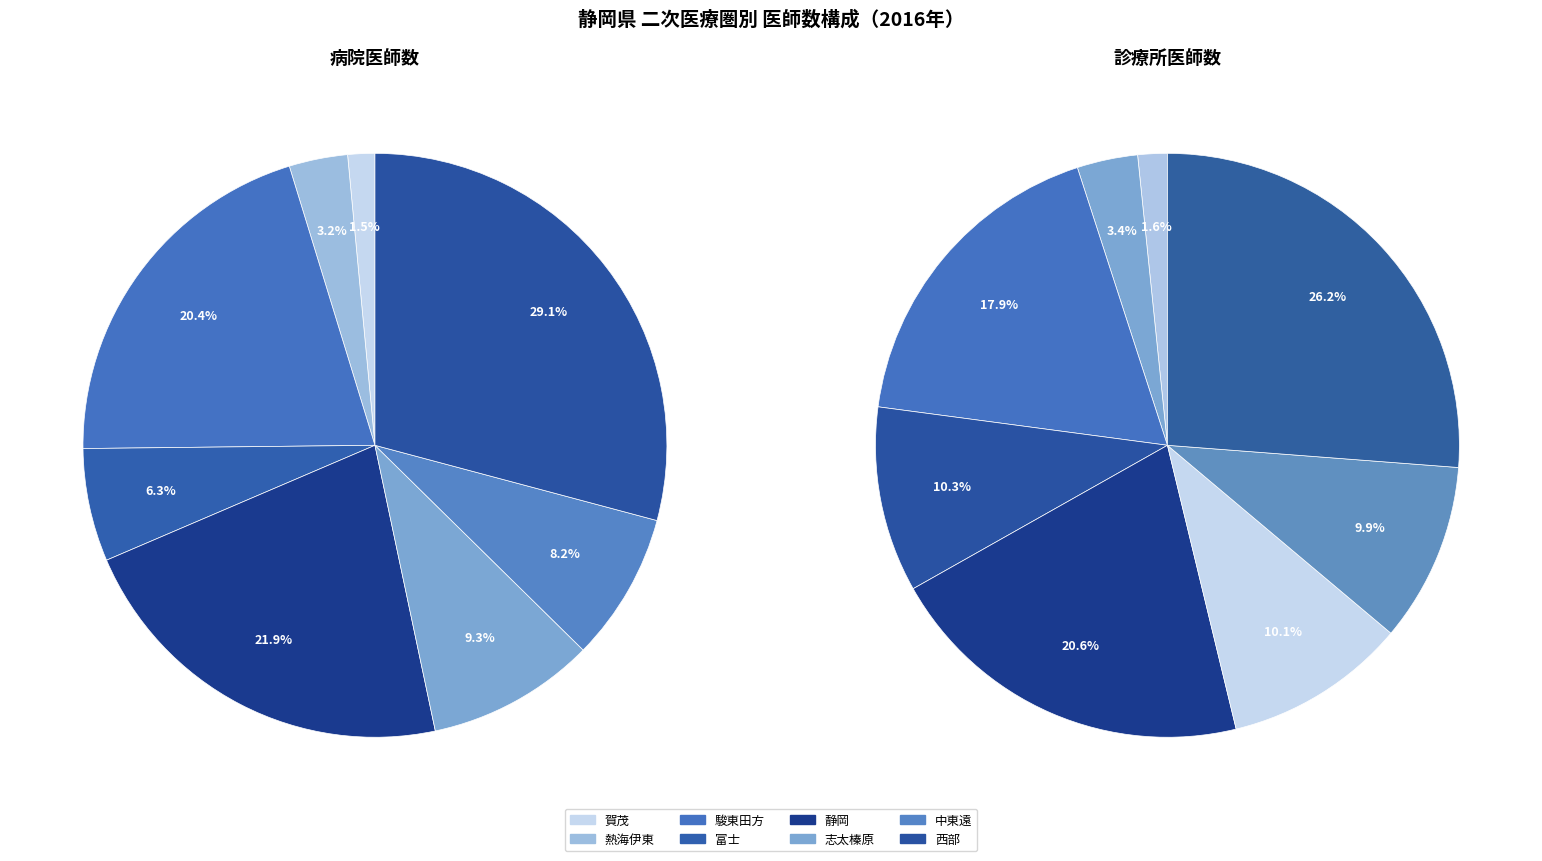

How many segments does this pie chart have?

8